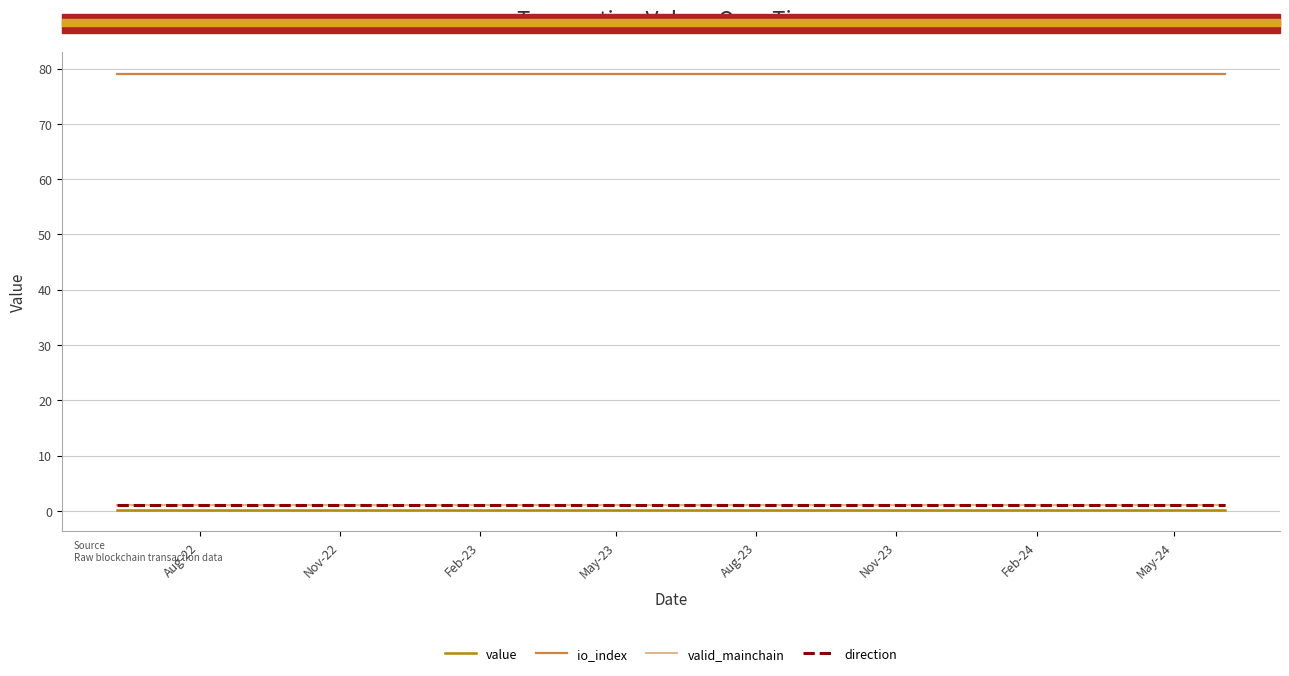

What is the label of the 24th point from the right?

Nov-22